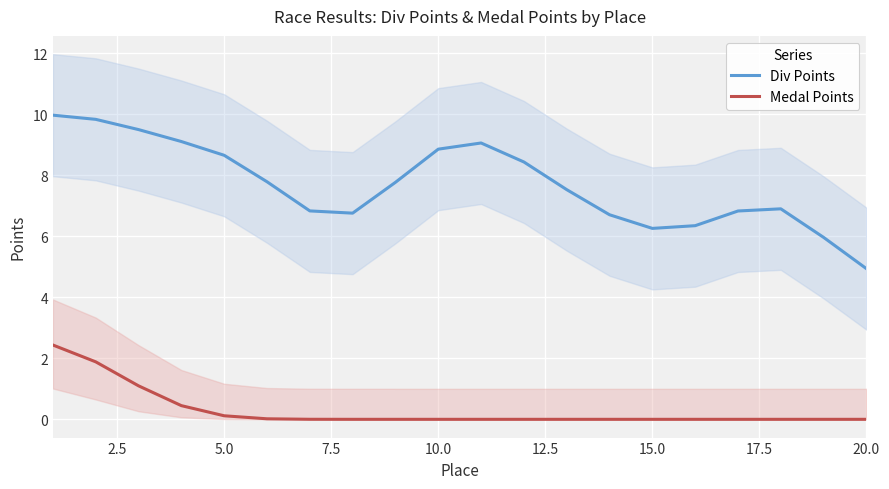

Reading left to right, what are all the values shown in this chart?

Div Points: 10.0	9.8	9.5	9.1	8.7	7.8	6.8	6.8	7.8	8.9	9.1	8.4	7.5	6.7	6.3	6.3	6.8	6.9	6.0	4.9
Medal Points: 2.4	1.9	1.1	0.4	0.1	0.0	0.0	0.0	0.0	0.0	0.0	0.0	0.0	0.0	0.0	0.0	0.0	0.0	0.0	0.0